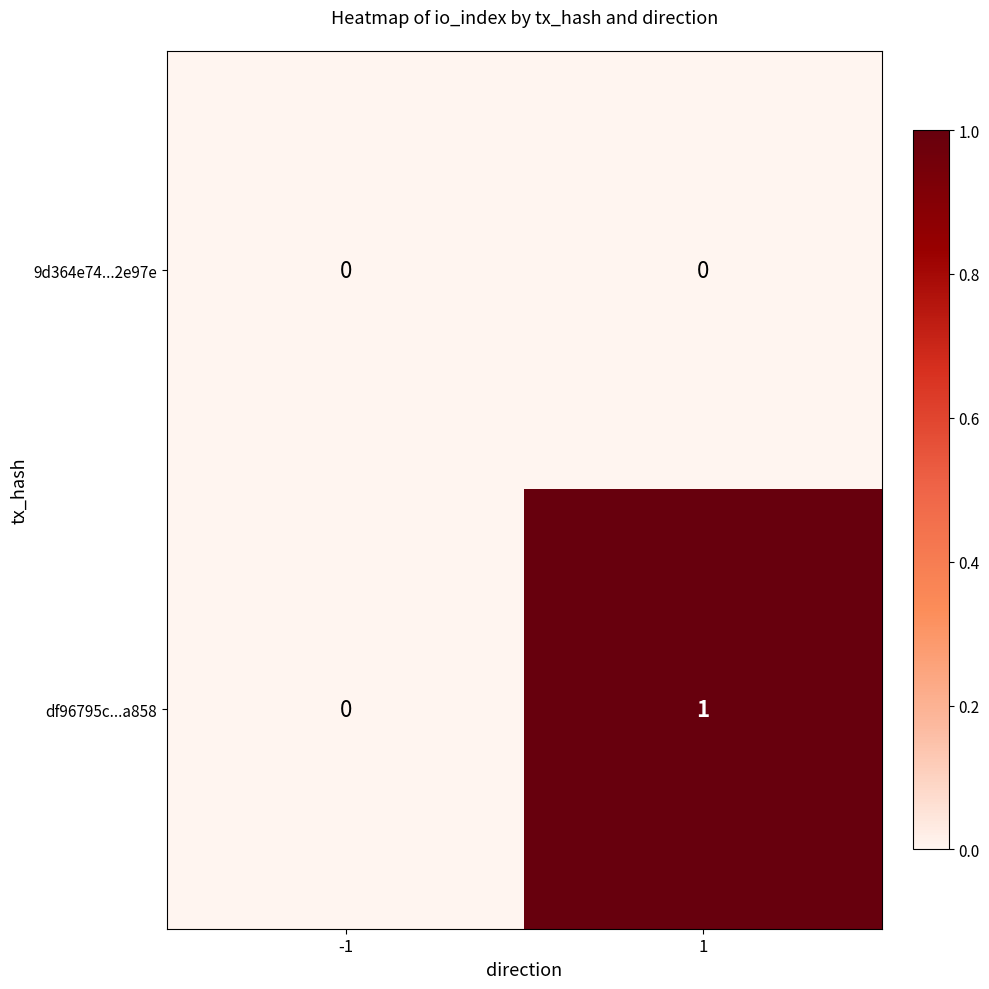

List the series in order of their overall mean, highest first.

df96795c...a858, 9d364e74...2e97e